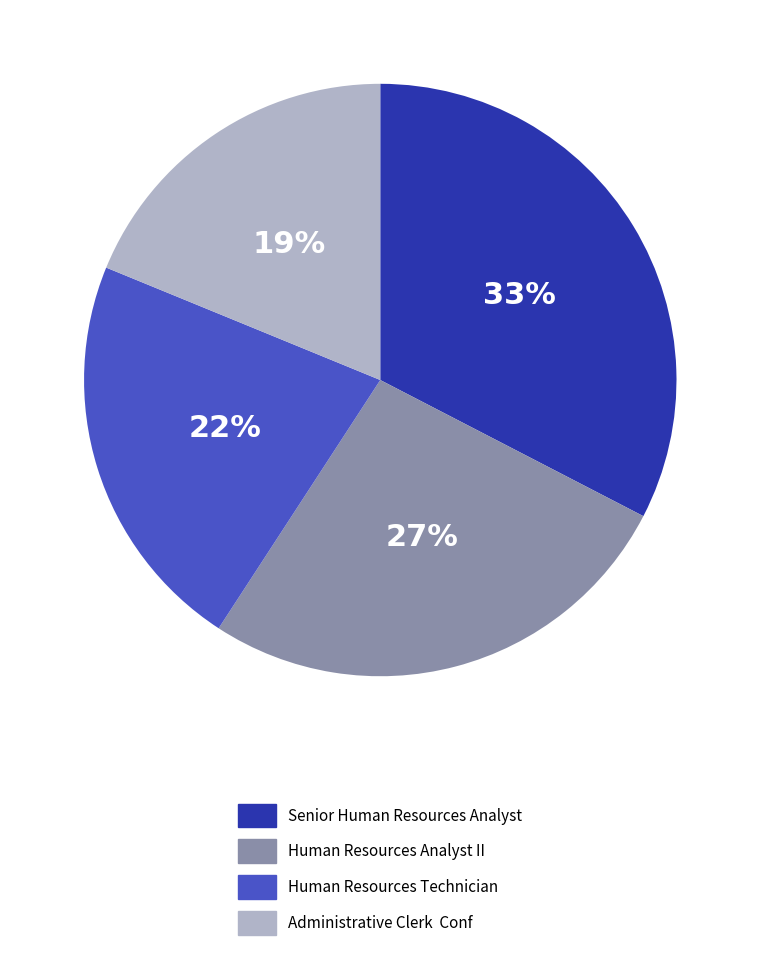

To the nearest percent, what percentage of the pie is Human Resources Technician?

22%